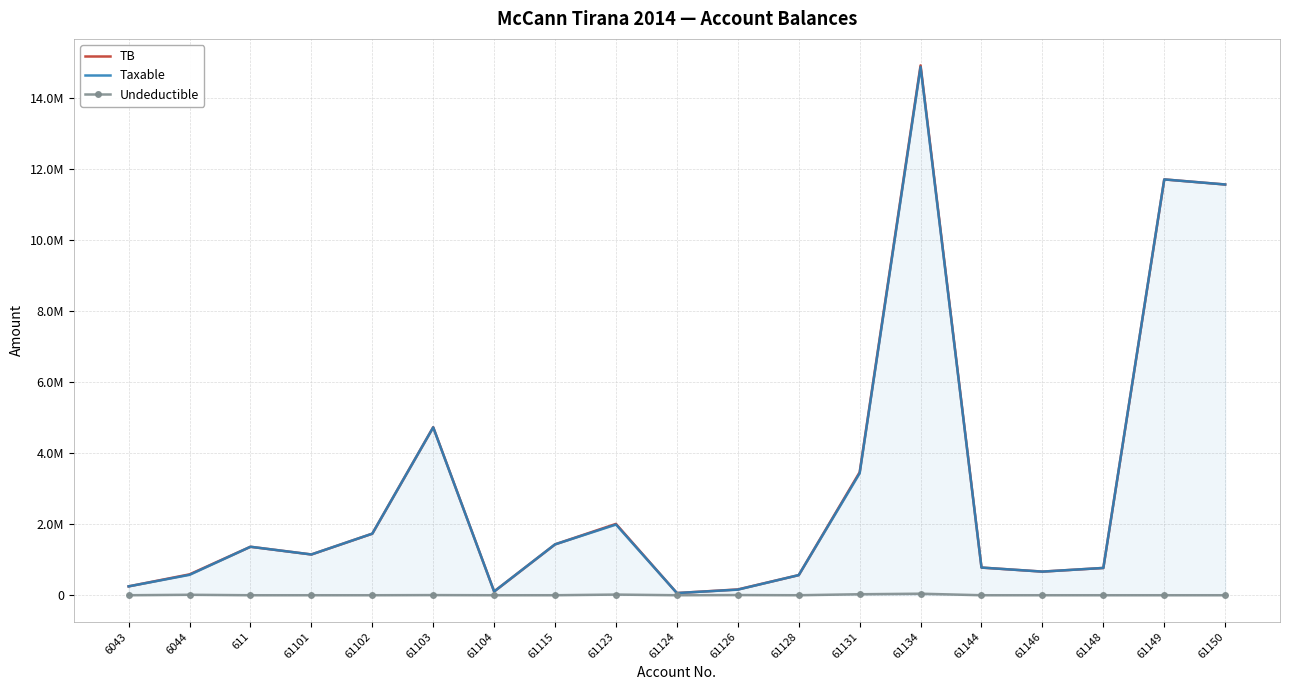

What is the approximate value of TB at 61101?

1149043.7